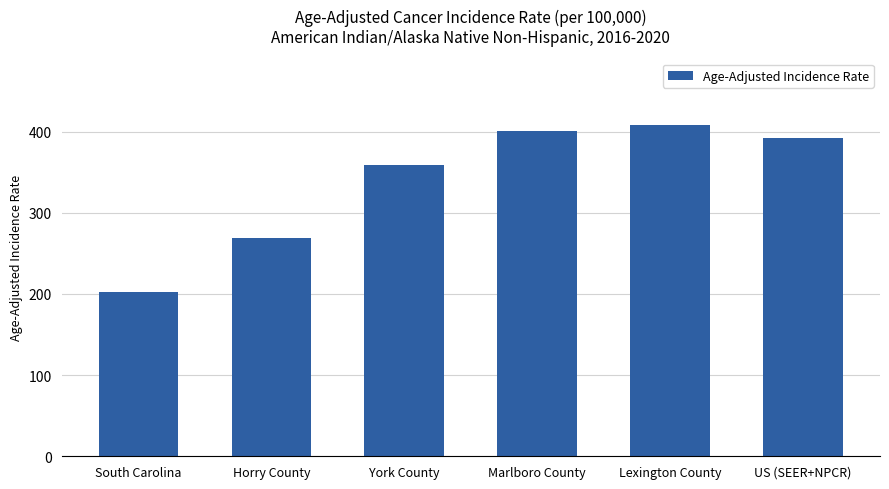

The value at US (SEER+NPCR) is 392.6. True or false?

True